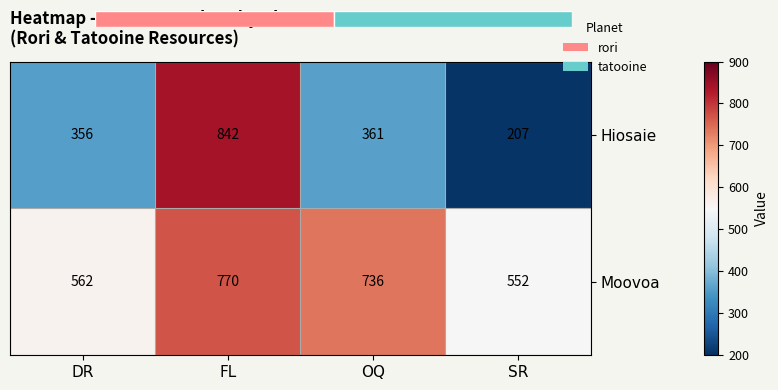

What is the lowest value of the Moovoa series?

552